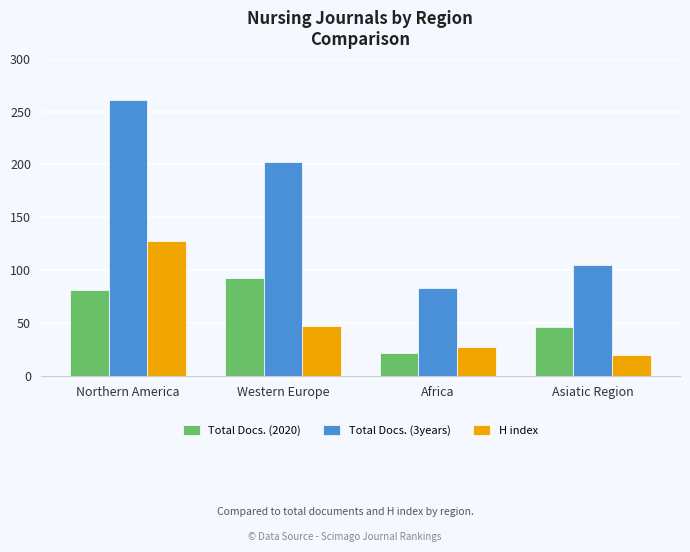

What is the value of the Total Docs. (3years) bar at the 3rd from the left?

83